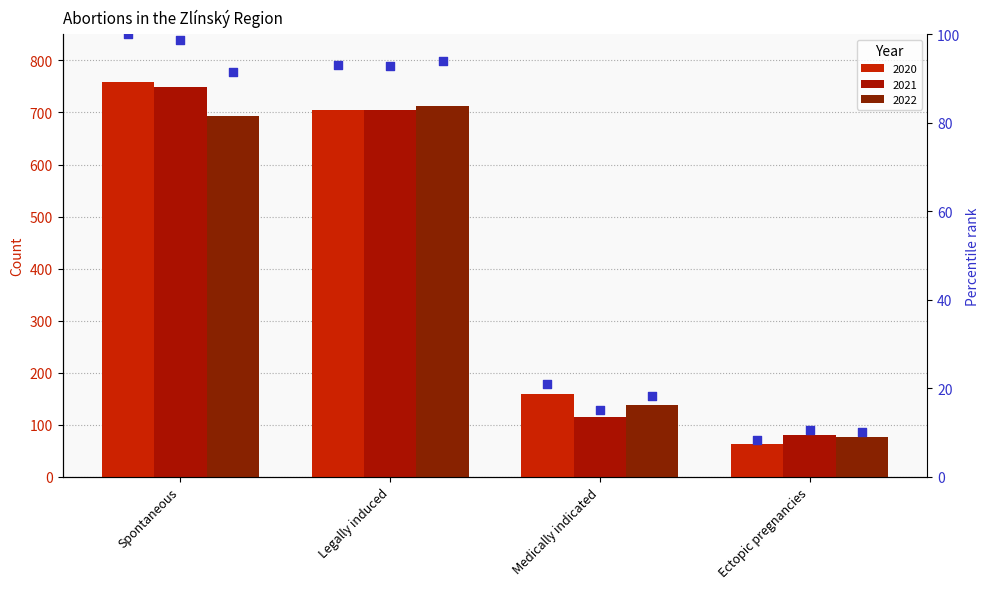

At how many categories does at least one series exceed 91?

2